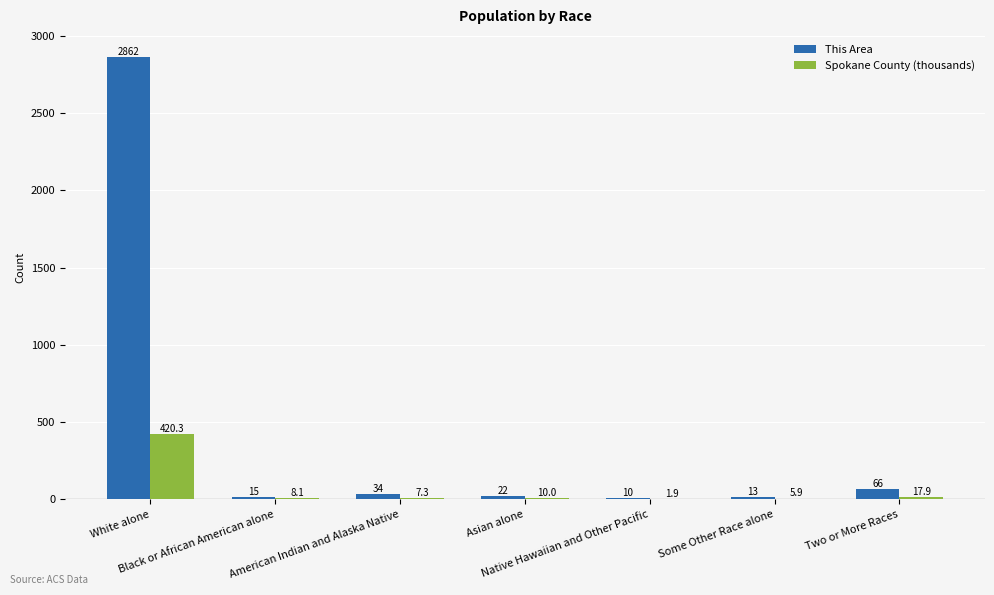

What are all the series names shown in the legend?

This Area, Spokane County (thousands)